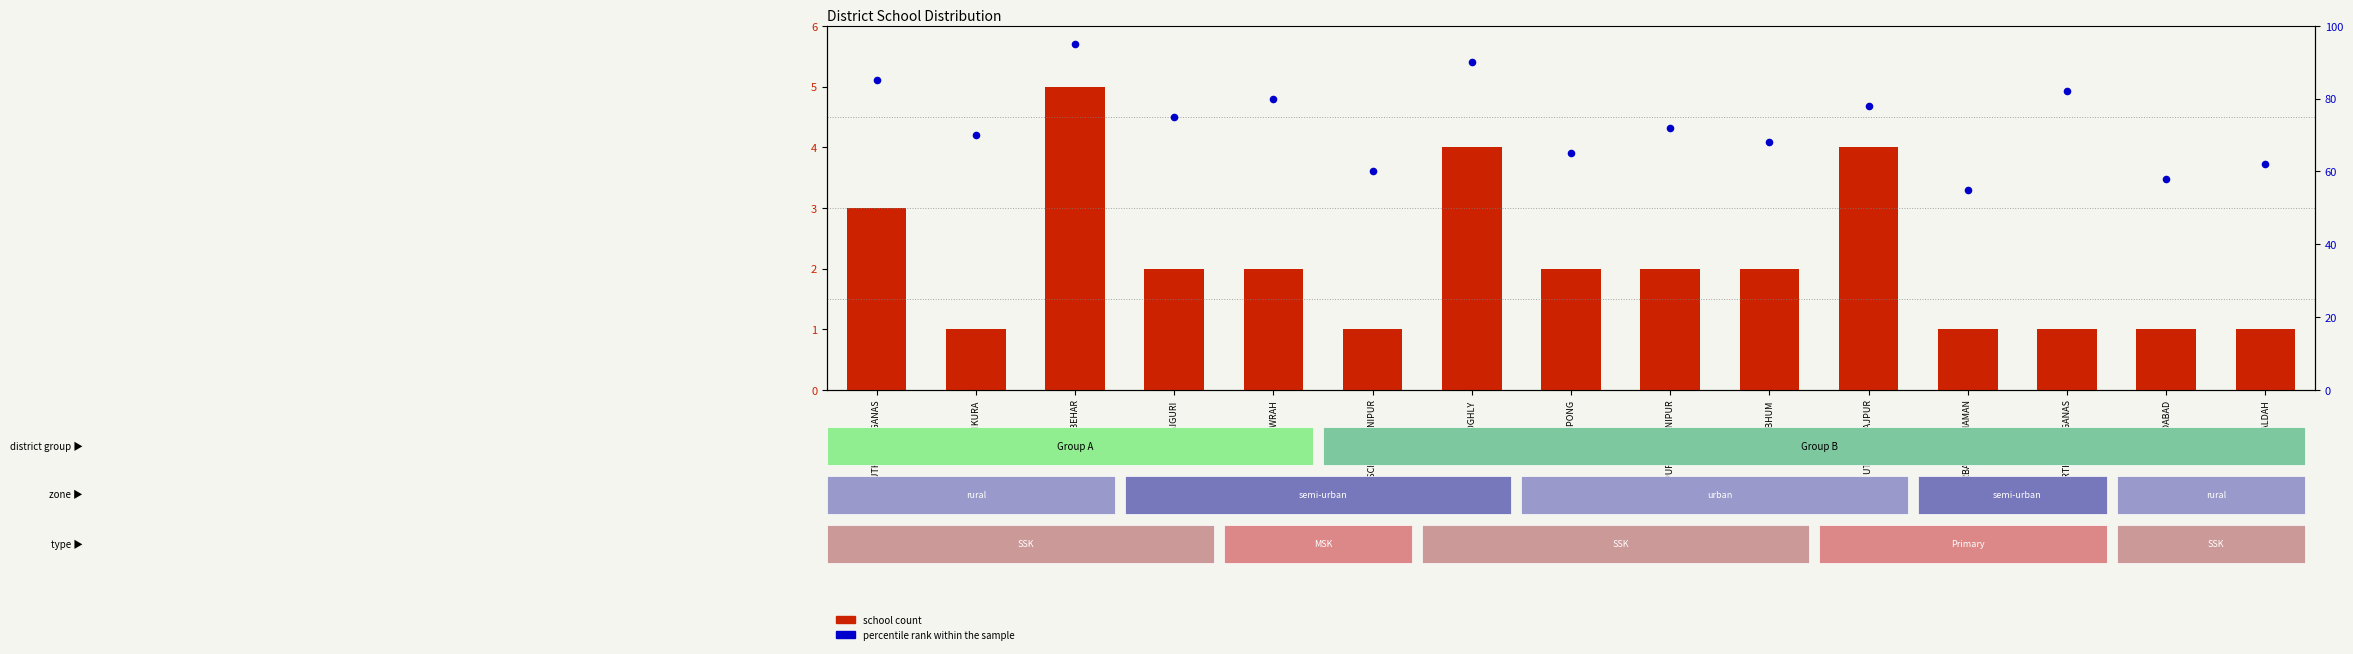

What is the total value across all series at BIRBHUM?

70